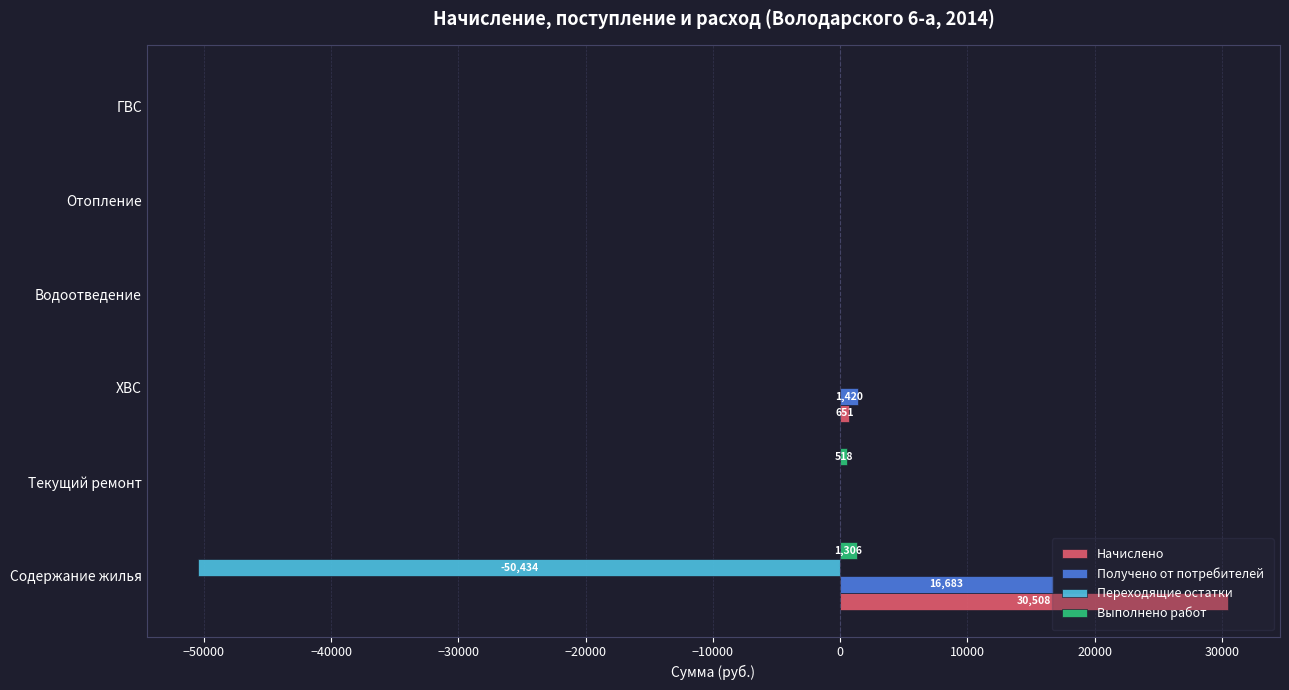

At which label does Начислено reach its peak?

Содержание жилья